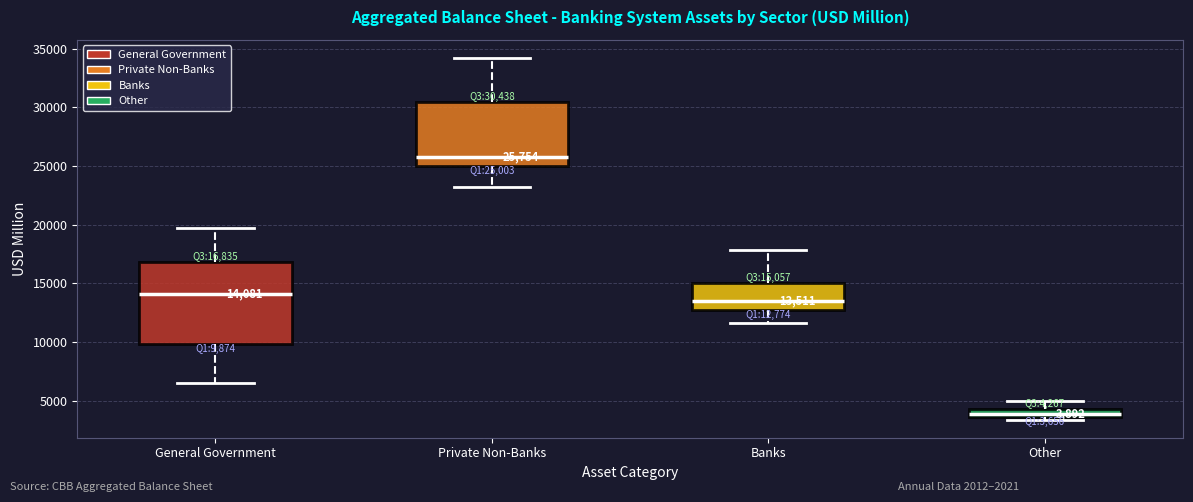

Comparing the boxes themselves (not the whiskers), which one is the tallest?

General Government